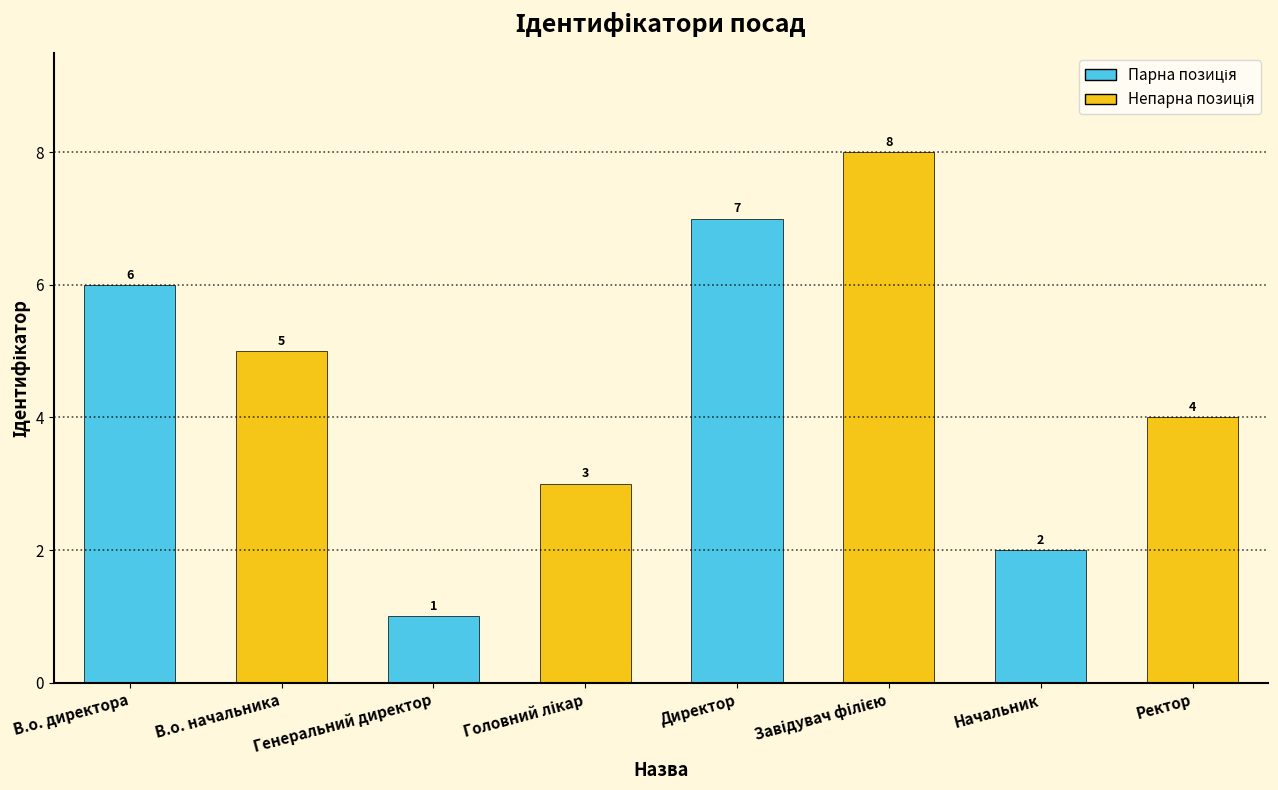

What is the difference between the maximum and minimum values?

7